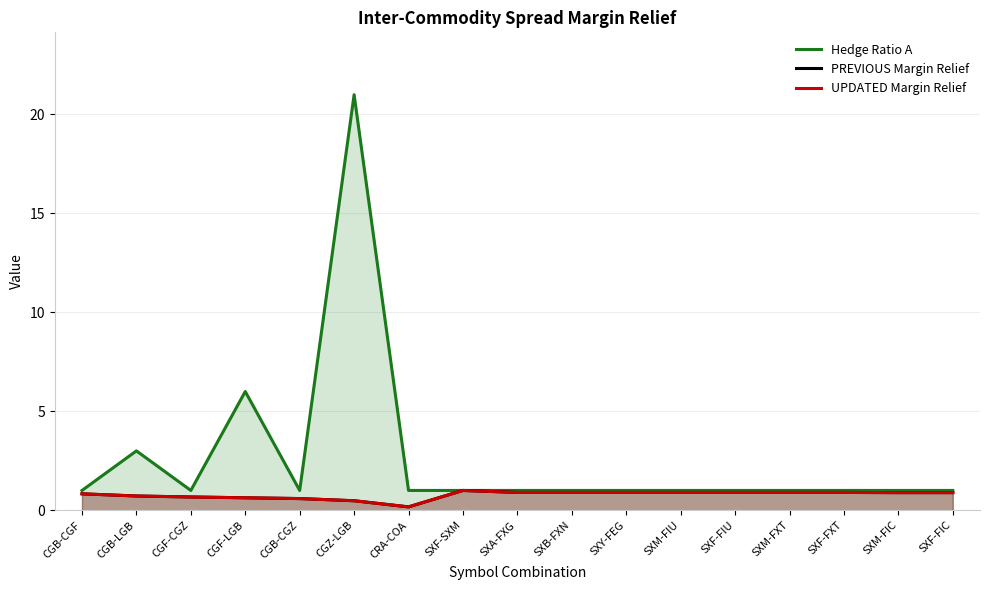

What is the value of the UPDATED Margin Relief point at the 9th from the left?

0.9